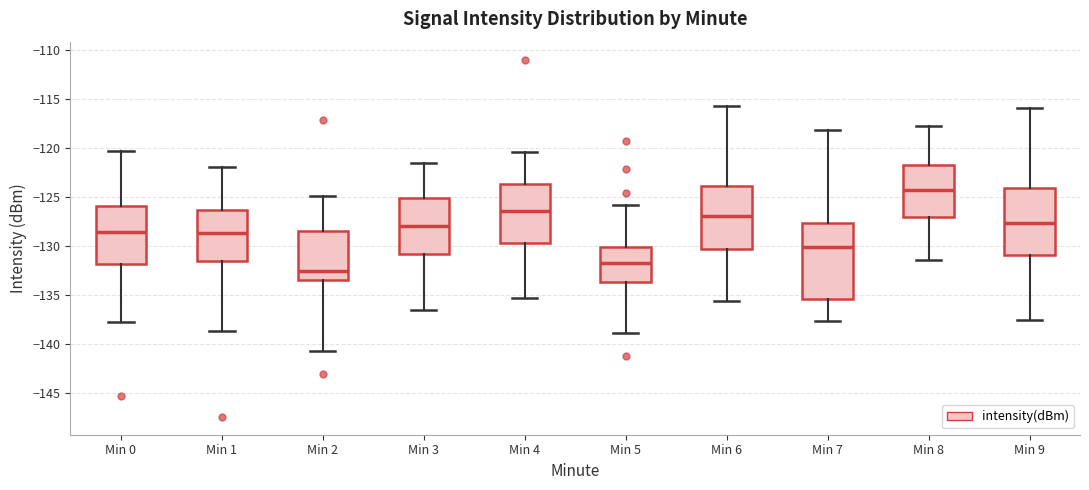

Where does the lower whisker of the box for Min 9 end on the y-axis? The values are not printed on the chart, so give them approximately, as read against the axis.

-137.5